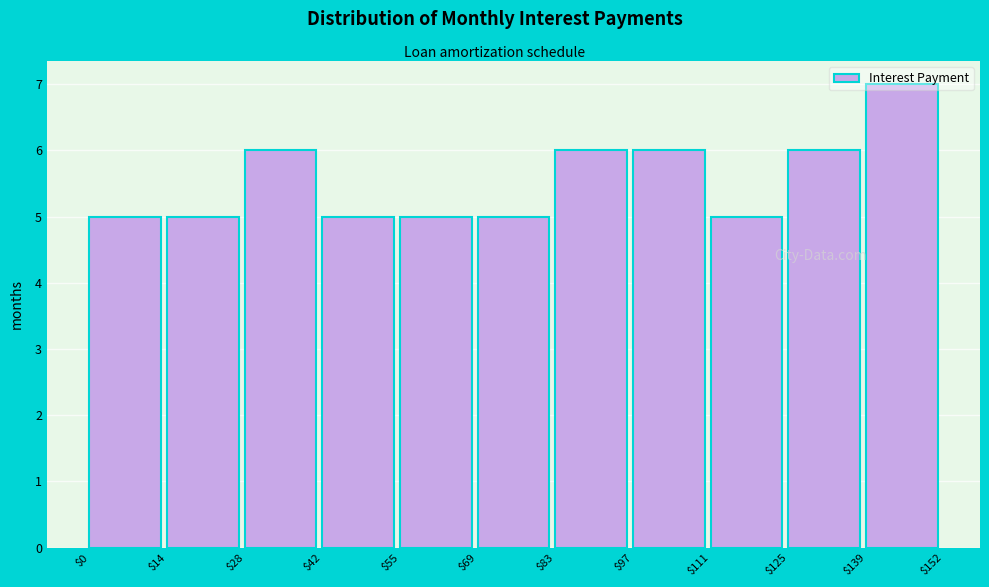

Which range on the x-axis has the tallest bar?

$139 to $152